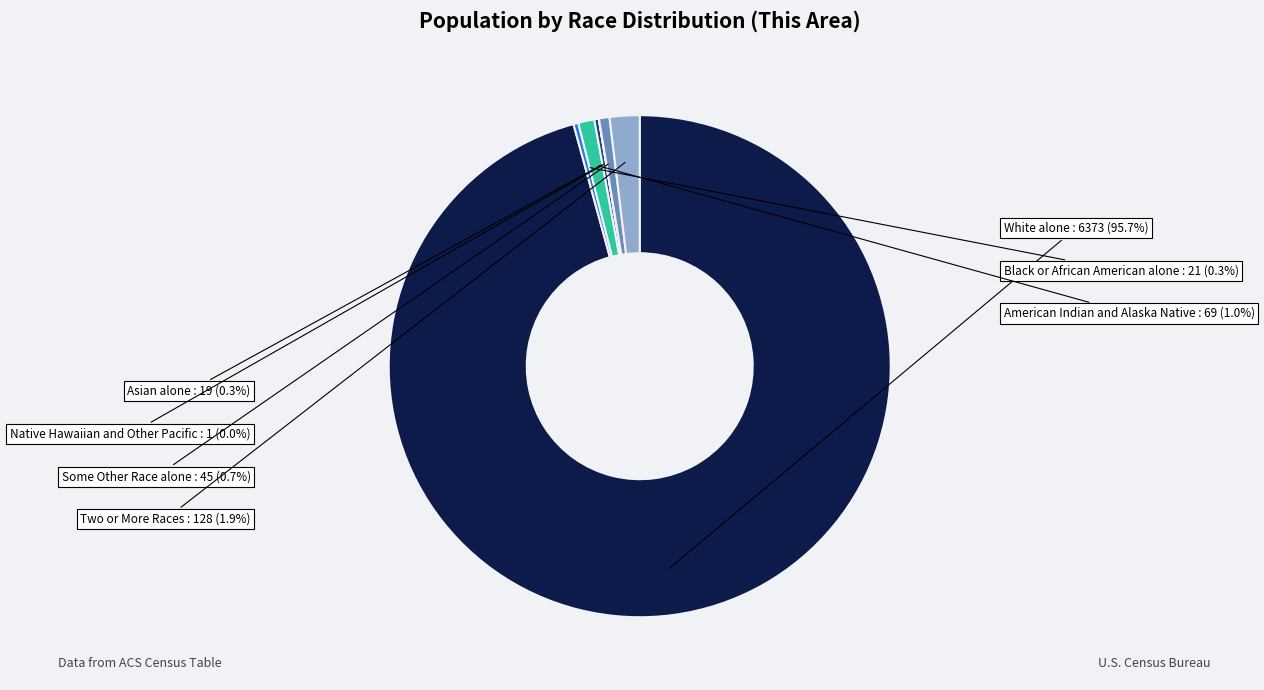

What percentage is NOT represented by Black or African American alone?

99.7%